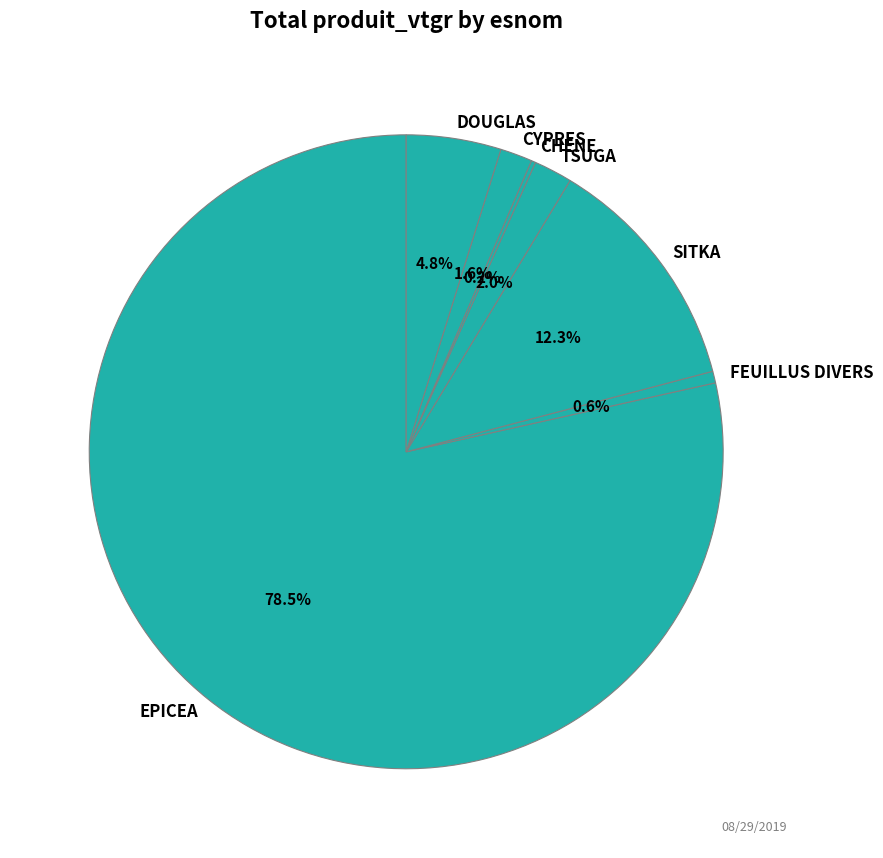

Does EPICEA account for over 50% of the chart?

Yes